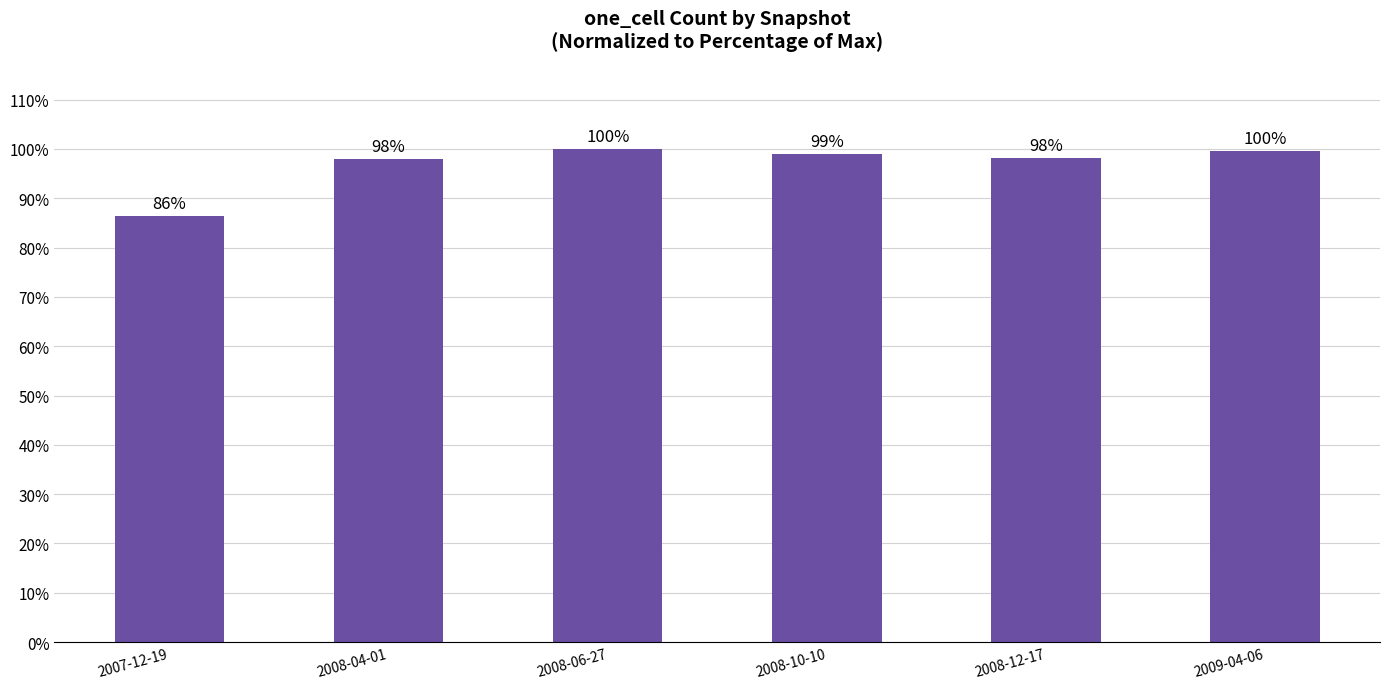

Which category has the lowest value across all series?

2007-12-19